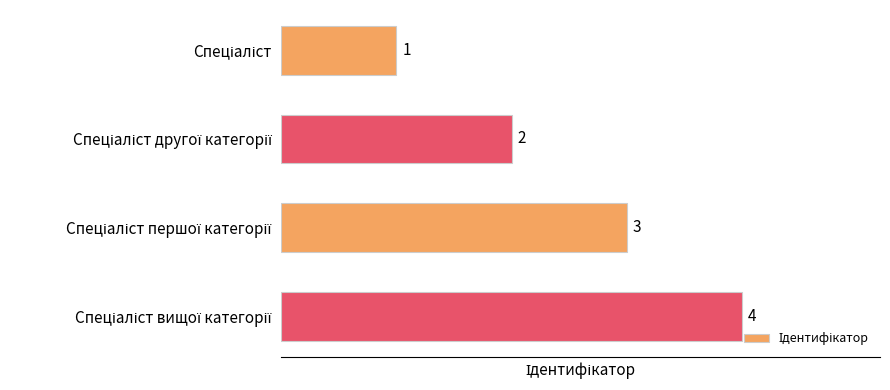

How many data points does each series have?

4